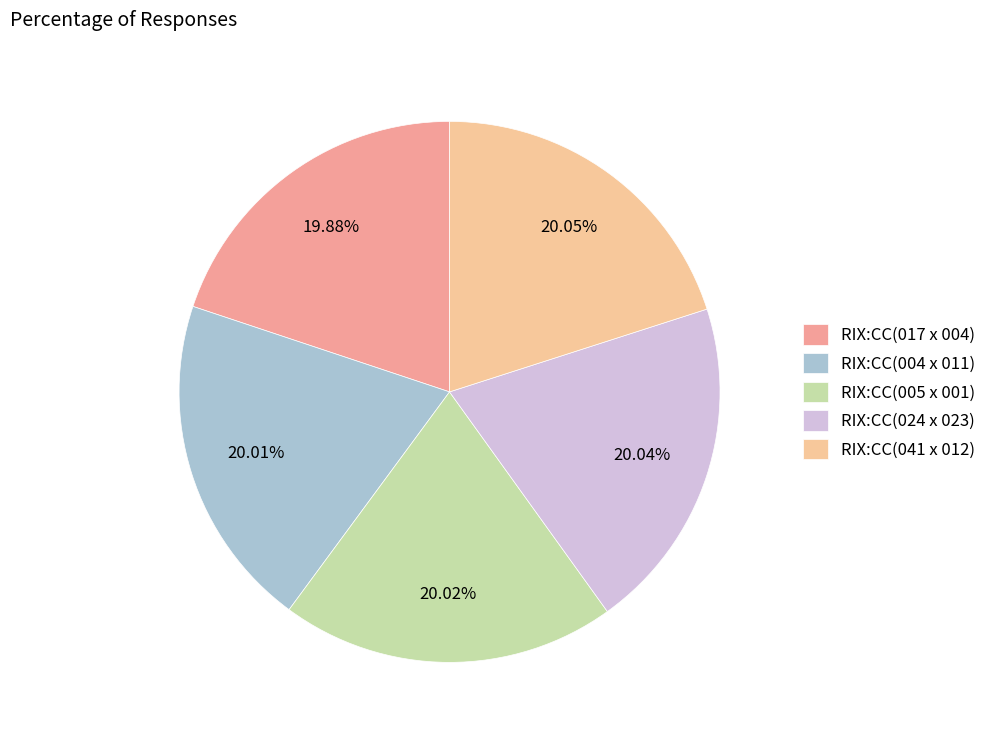

How much of the chart is everything except RIX:CC(024 x 023)?

80.0%